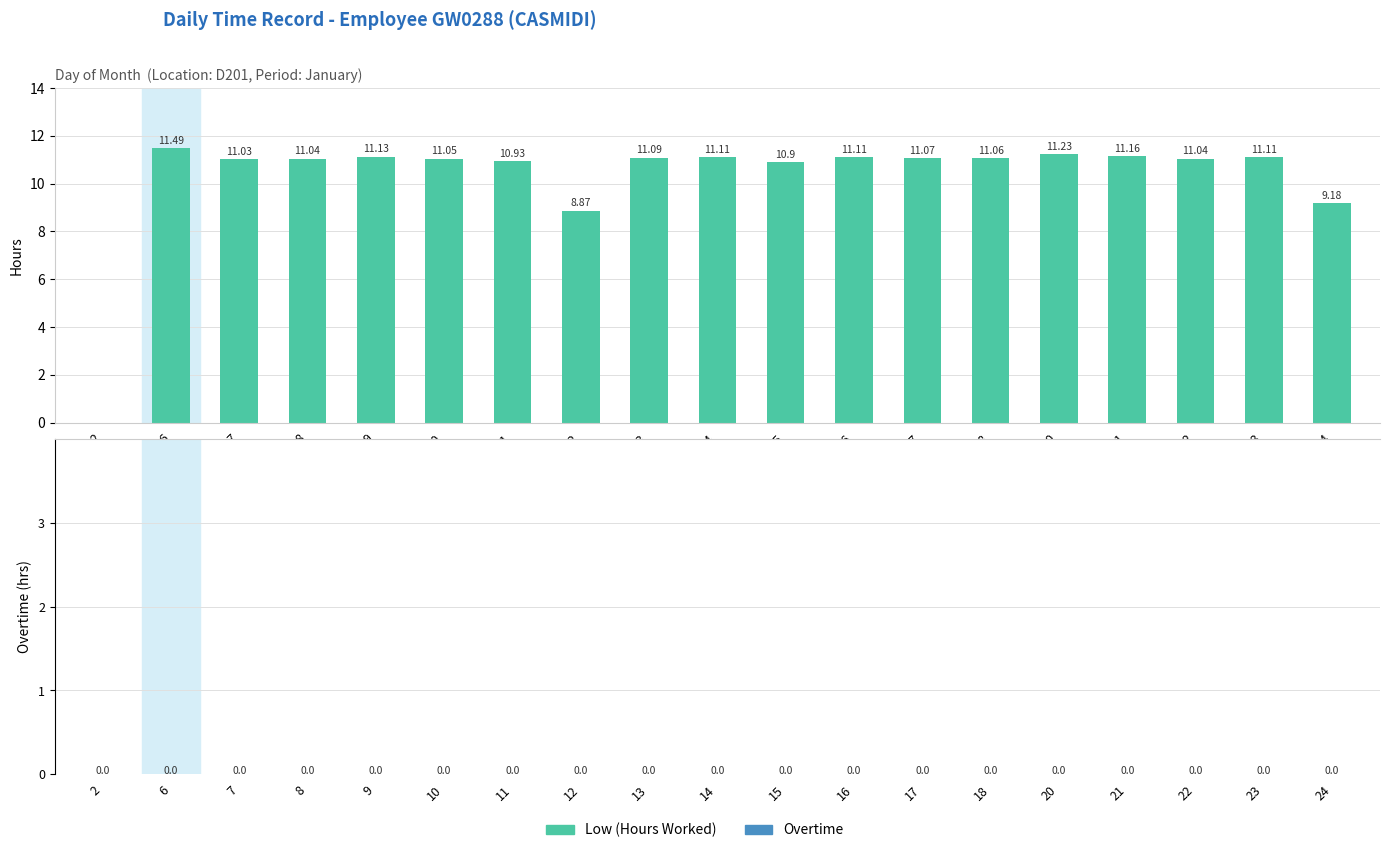

Rank the categories by Overtime value from lowest to highest.

2, 6, 7, 8, 9, 10, 11, 12, 13, 14, 15, 16, 17, 18, 20, 21, 22, 23, 24